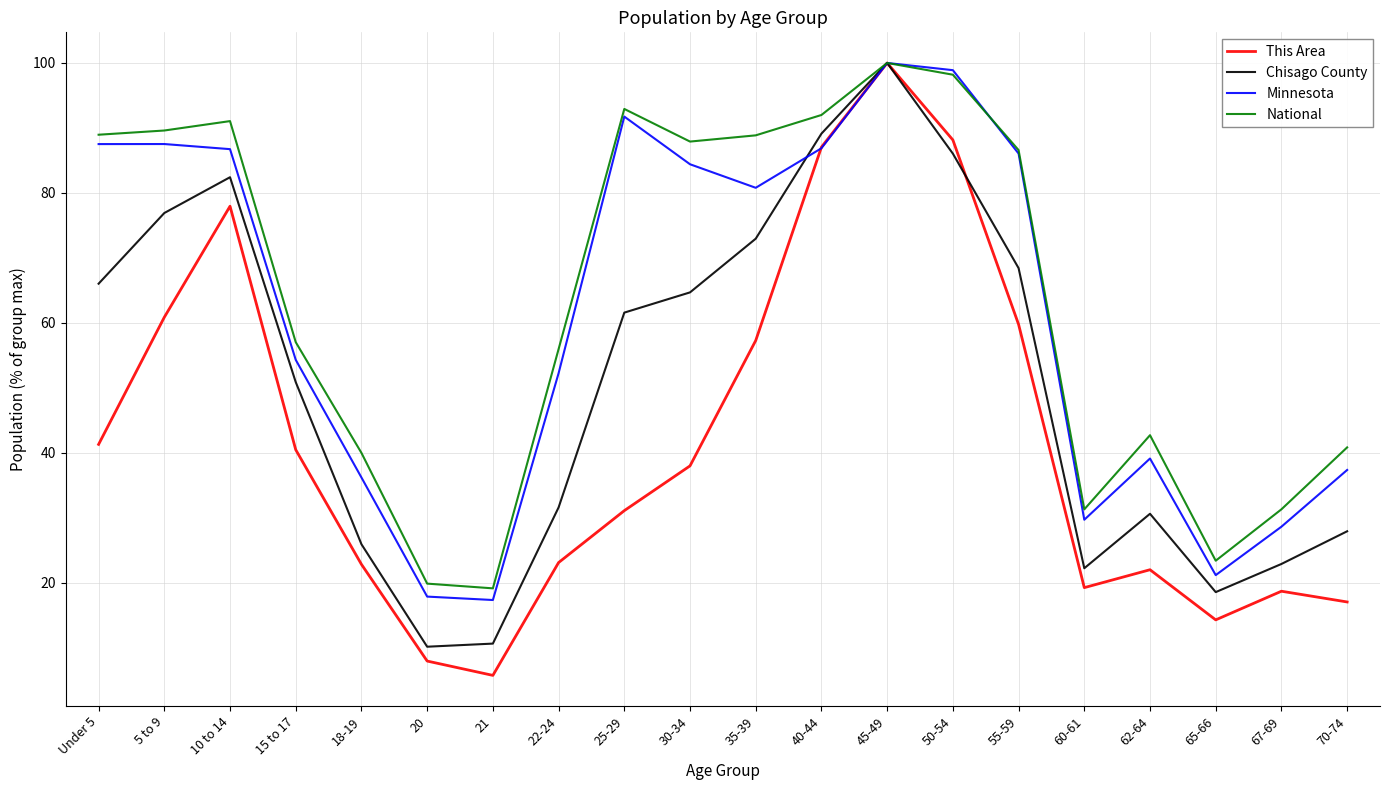

What is the difference between the highest and lowest values at Under 5?

47.6